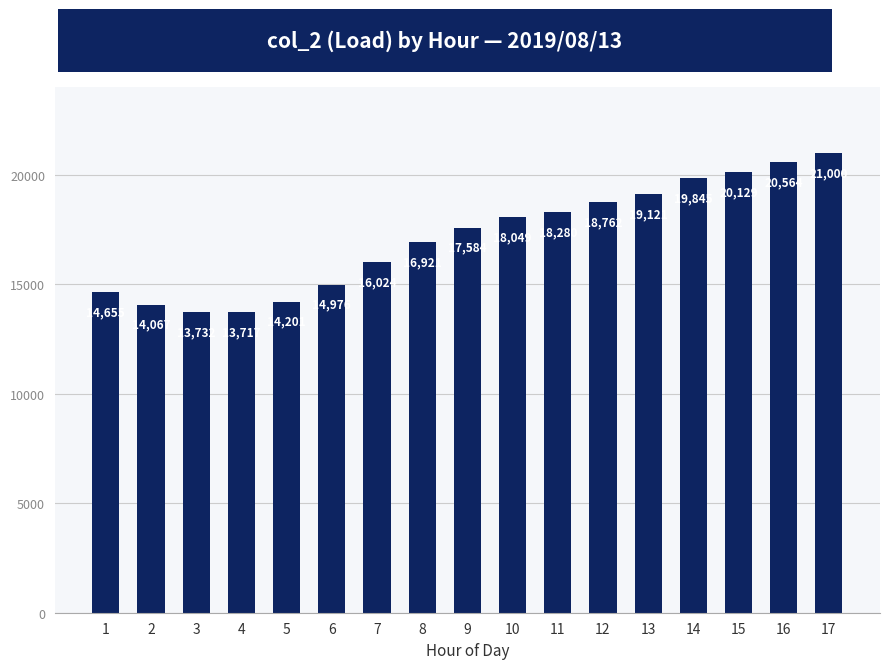

What is the value of the 5th bar from the left?

14201